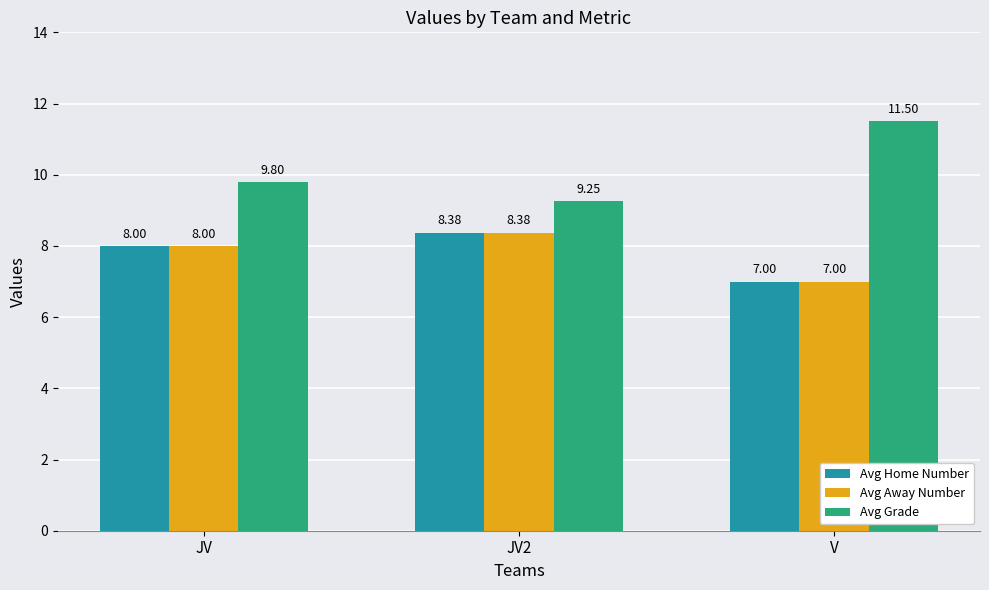

The Avg Grade series shows 9.8 at JV. True or false?

True